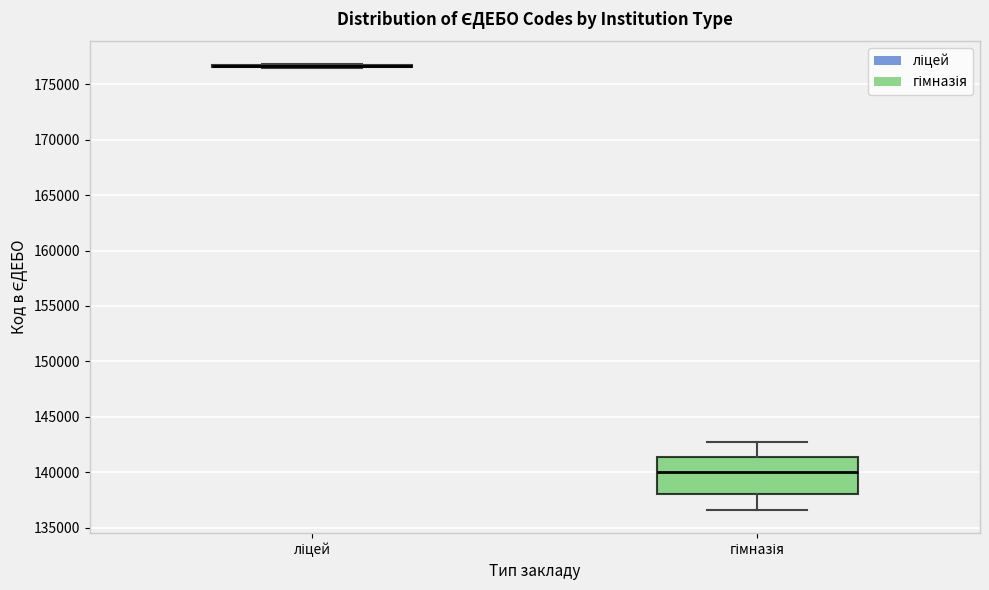

Reading left to right, transcribe this box plot: for each box, give where its median line is, the range the box spans, and where its two whiskers end, as read against the y-axis. The values are not printed on the chart, so give them approximately, as read against the axis.

ліцей: box collapsed to a line at 176500, whiskers 176500 to 177000
гімназія: median 140000, box 138000 to 141500, whiskers 136500 to 142500